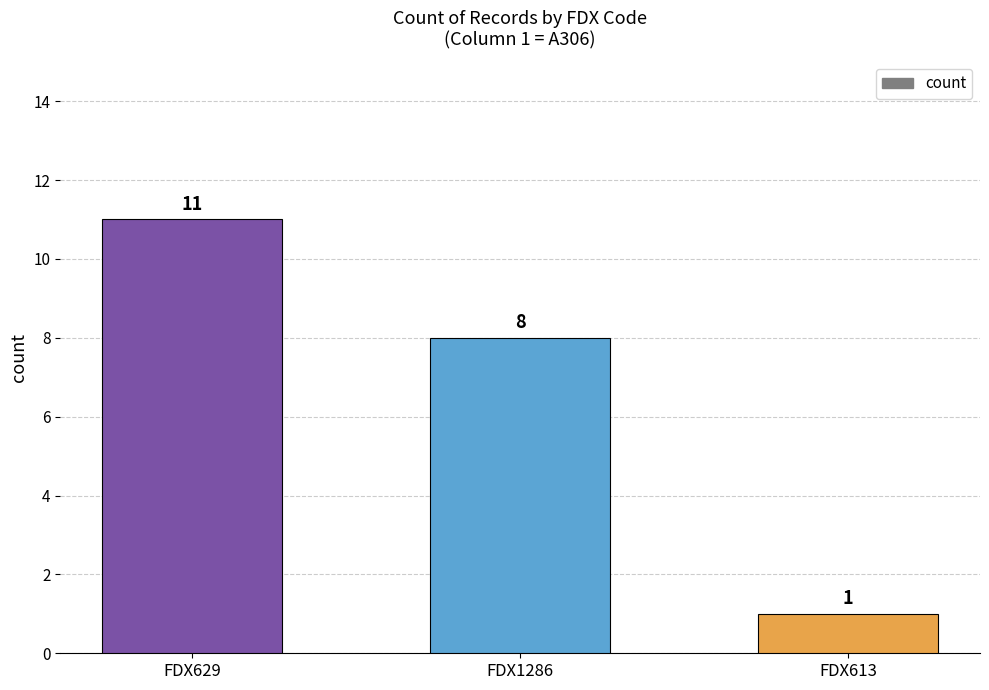

Reading left to right, transcribe all the data shown in this chart.

11	8	1